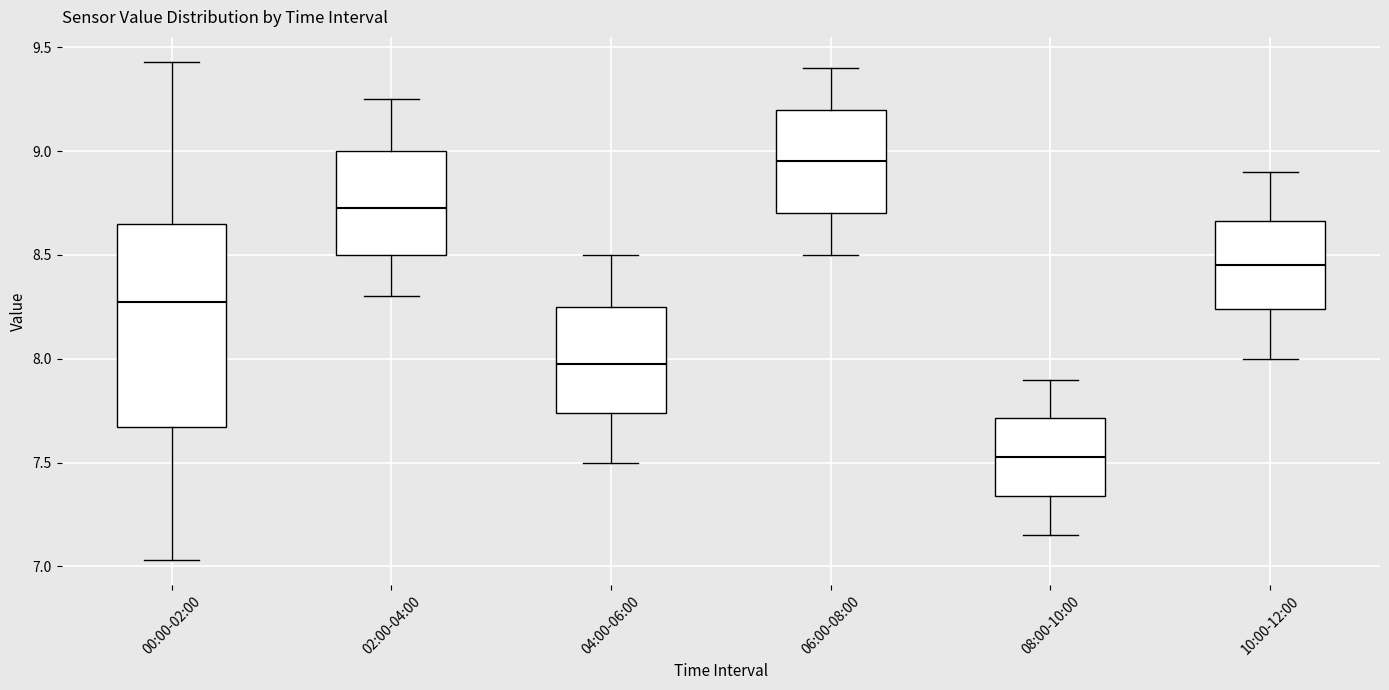

Comparing the boxes themselves (not the whiskers), which one is the tallest?

00:00-02:00